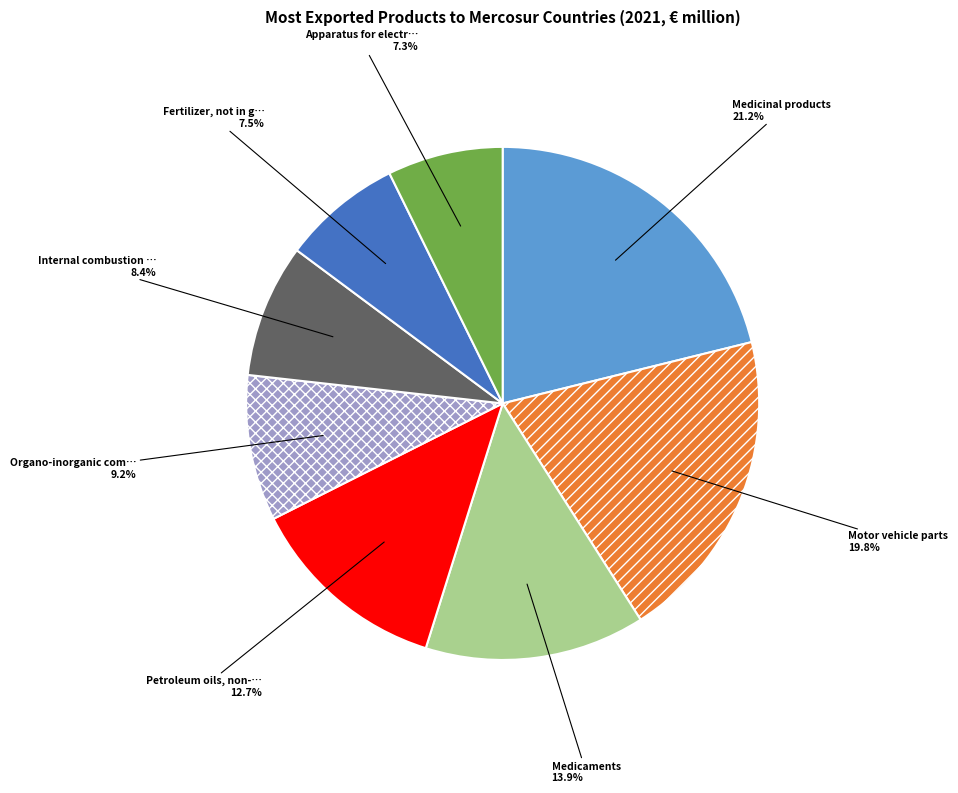

How many segments does this pie chart have?

8